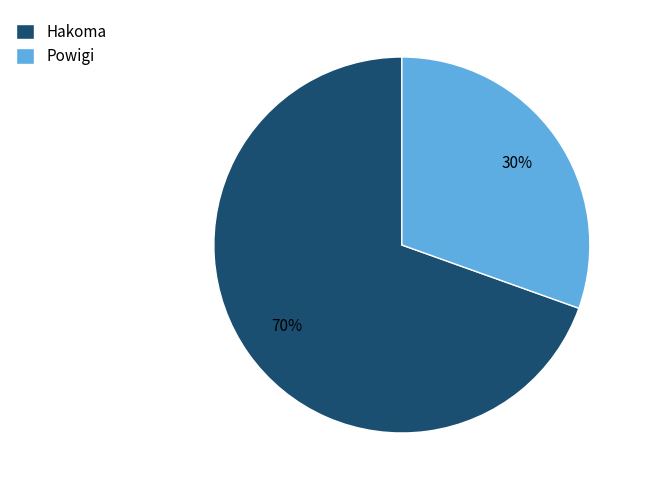

The Powigi slice represents 30% of the pie. True or false?

True